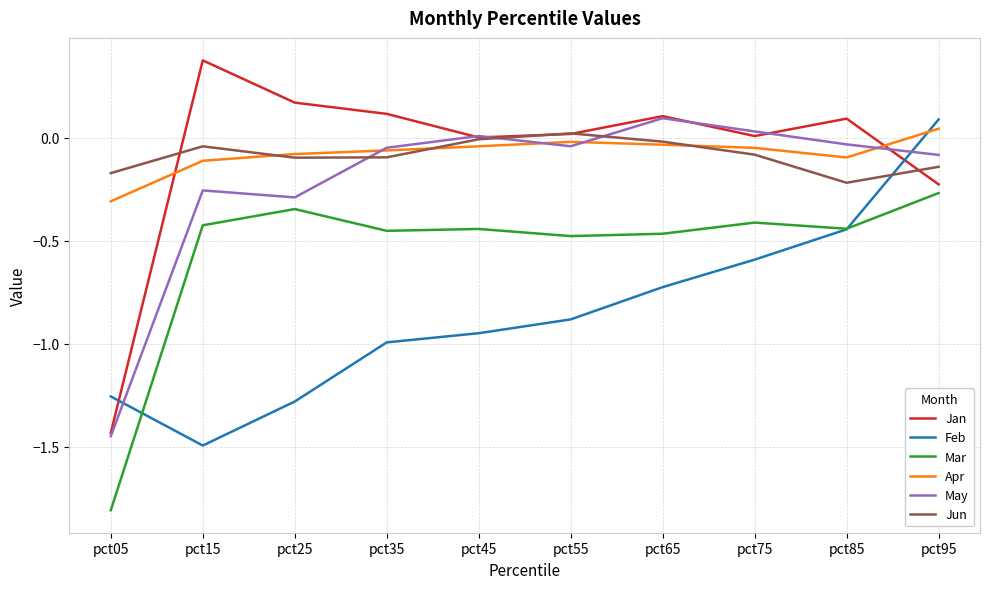

What is the total value across all series at pct95?

-0.6